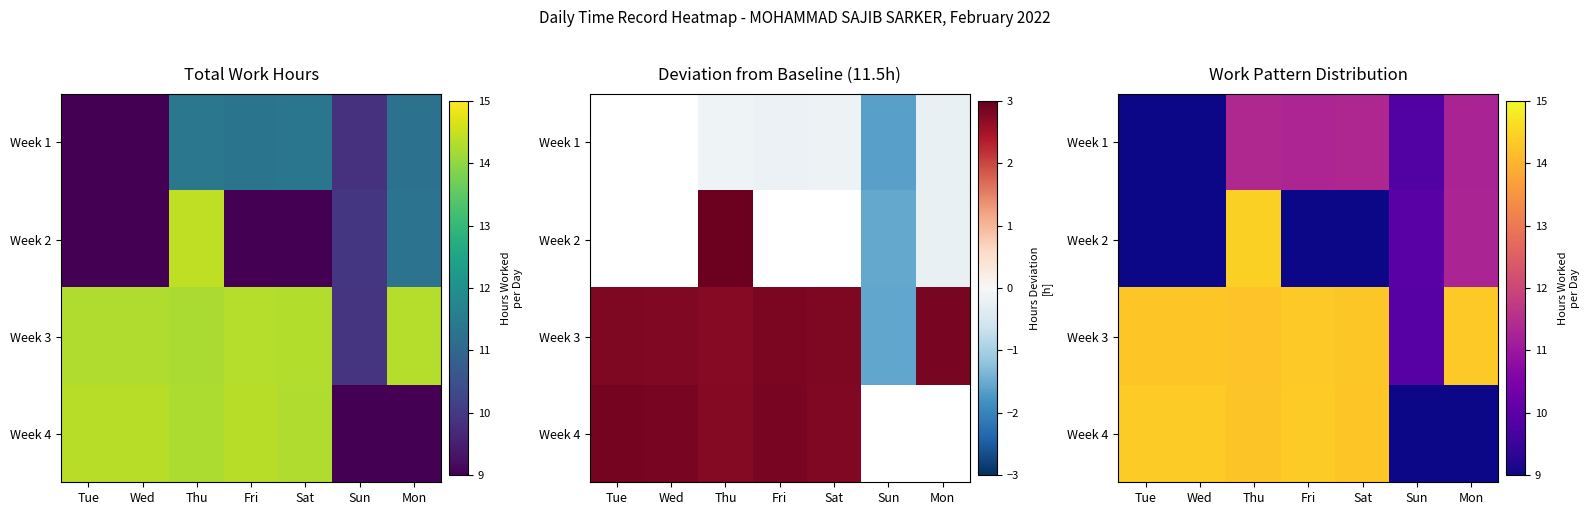

Rank the series at Mon from highest to lowest value.

Week 3, Week 2, Week 1, Week 4